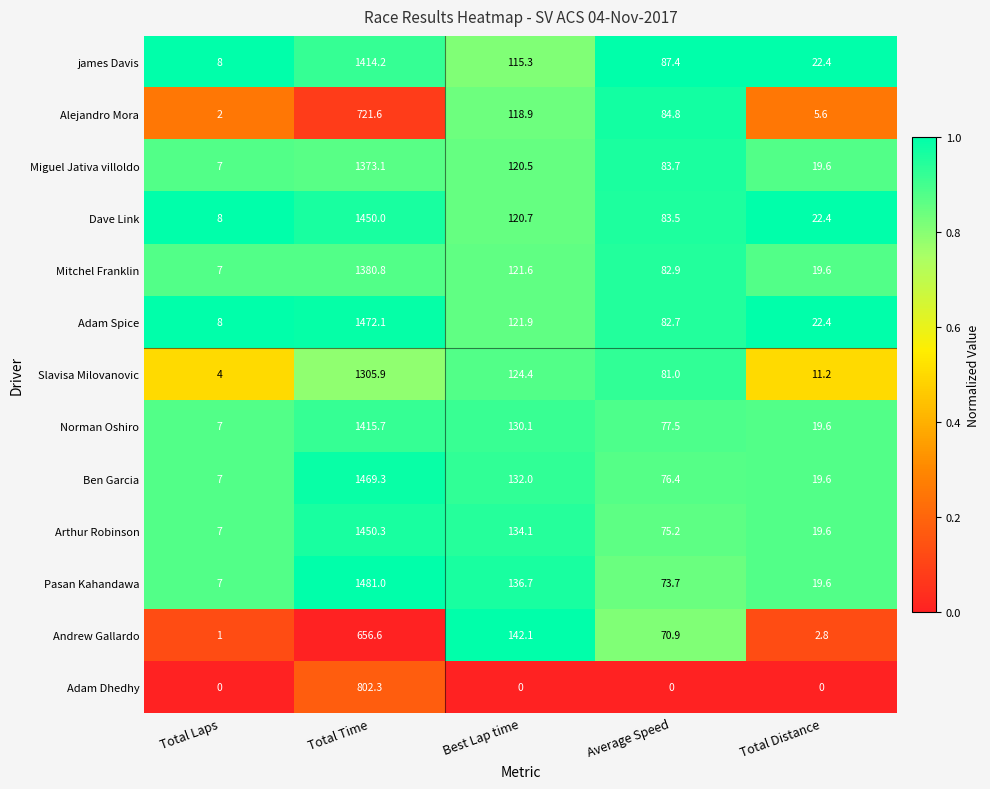

What is the sum of all Ben Garcia values?

1704.3